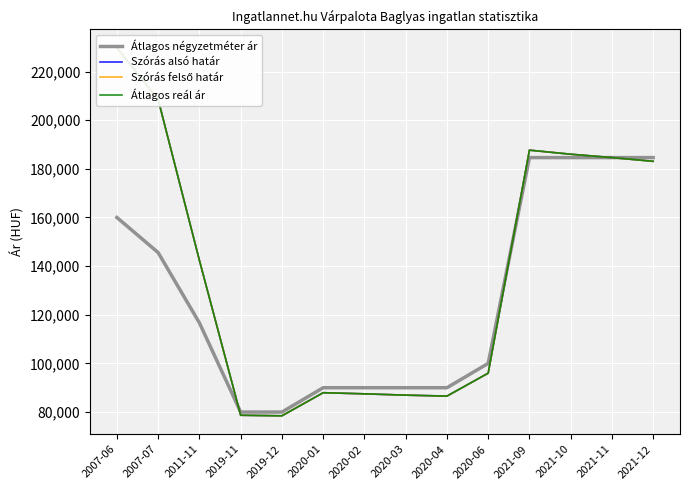

What is the difference between the maximum and minimum values in the Átlagos reál ár series?

151339